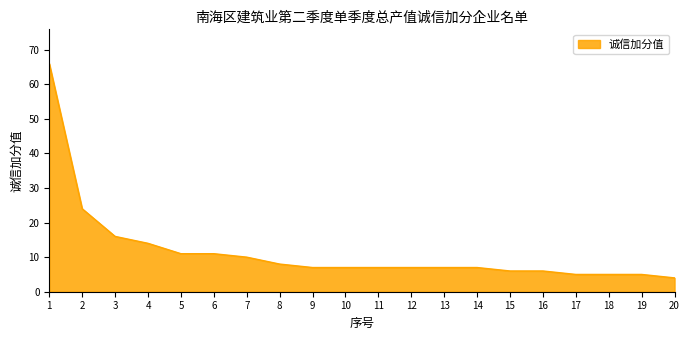

Reading left to right, transcribe all the data shown in this chart.

66	24	16	14	11	11	10	8	7	7	7	7	7	7	6	6	5	5	5	4